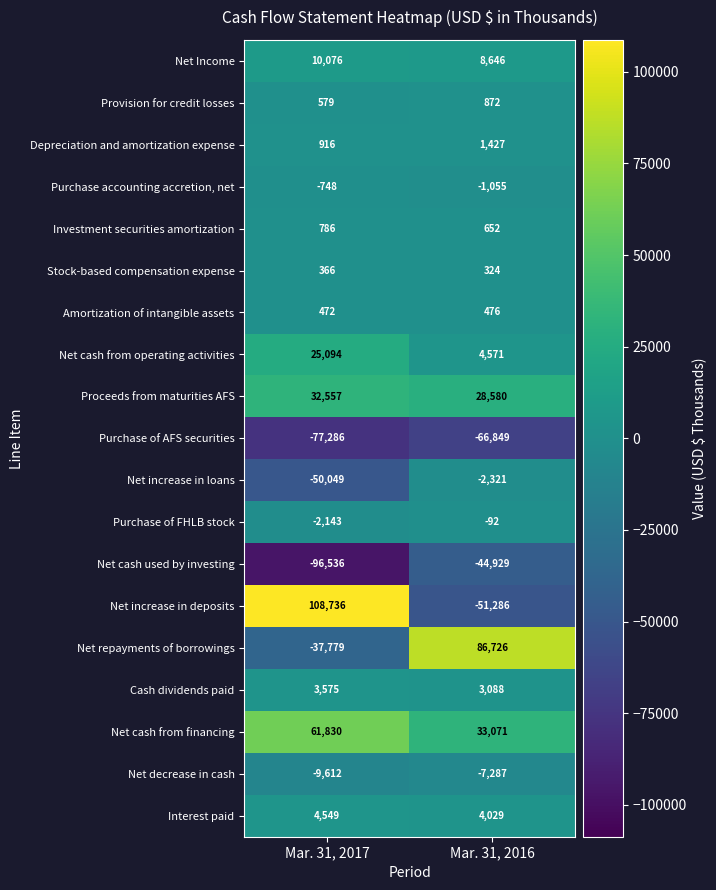

What is the lowest value of the Net decrease in cash series?

-9612